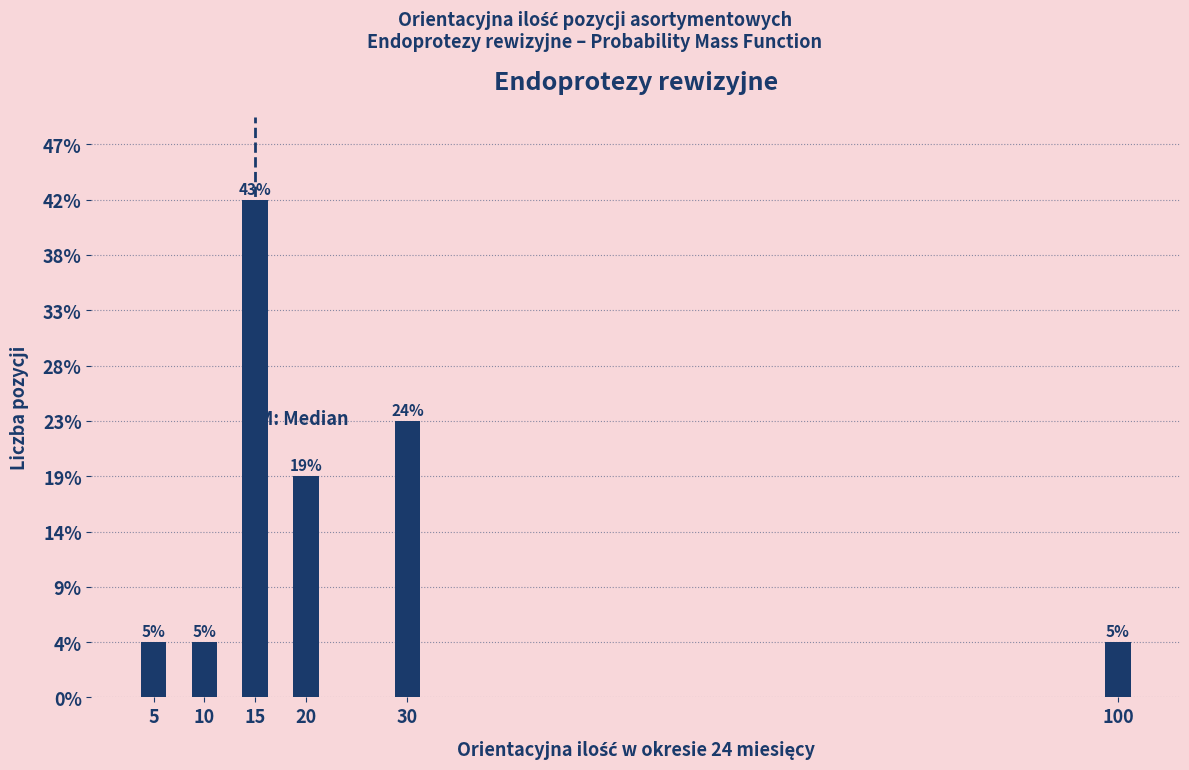

Does the chart contain any negative values?

No